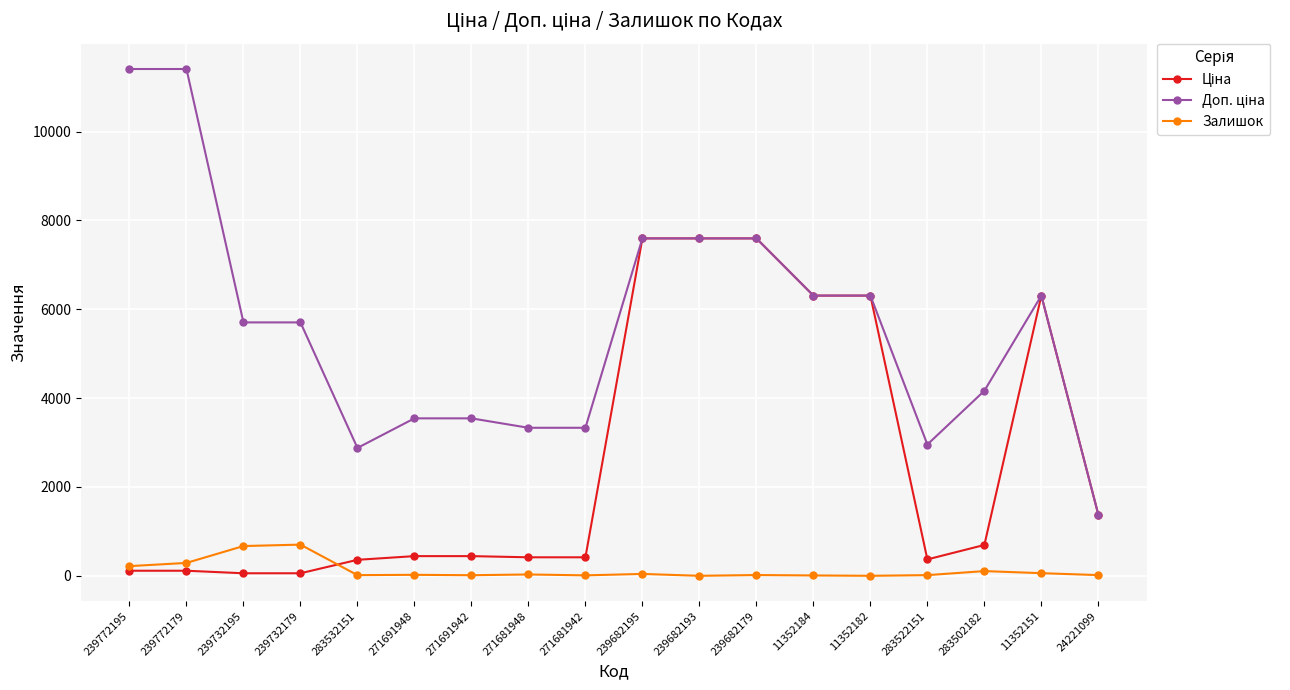

At how many categories does at least one series exceed 4526?

10